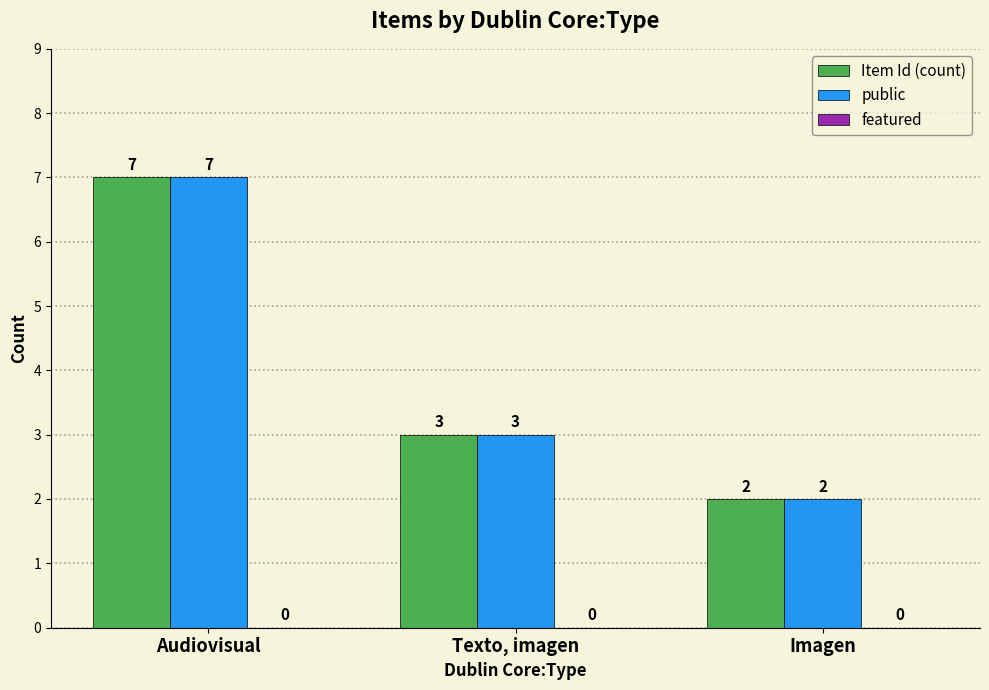

Is it true that public equals 3 at Texto, imagen?

True